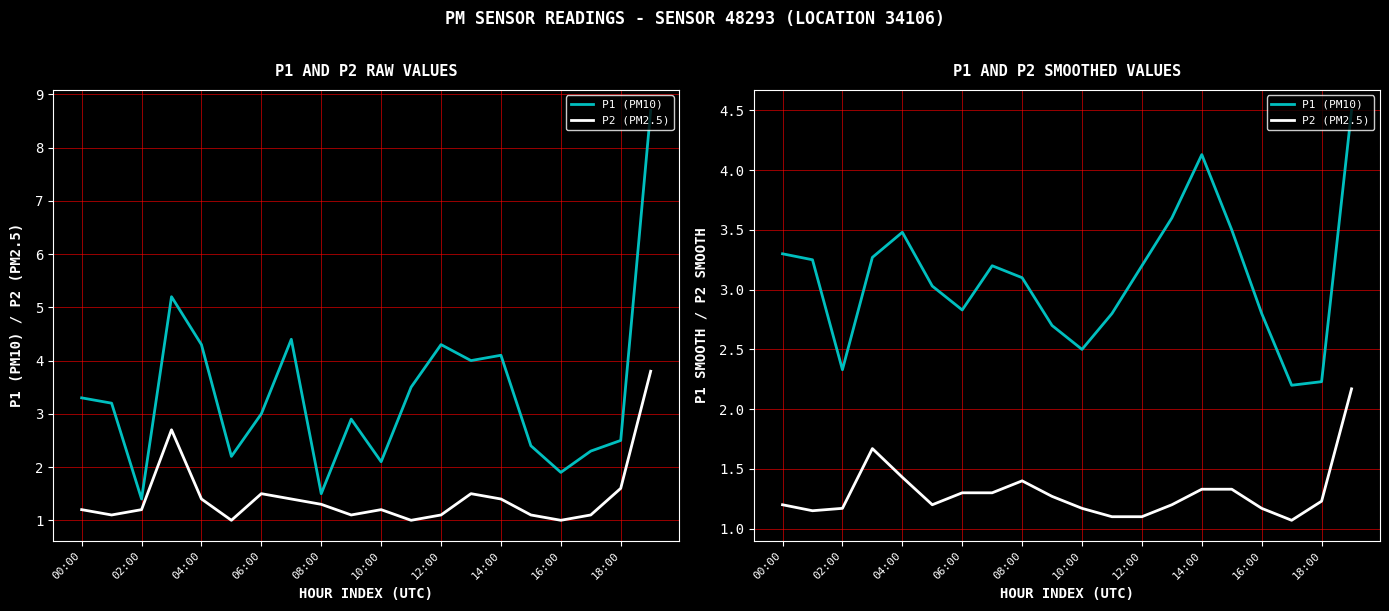

Does the chart have visible grid lines?

Yes